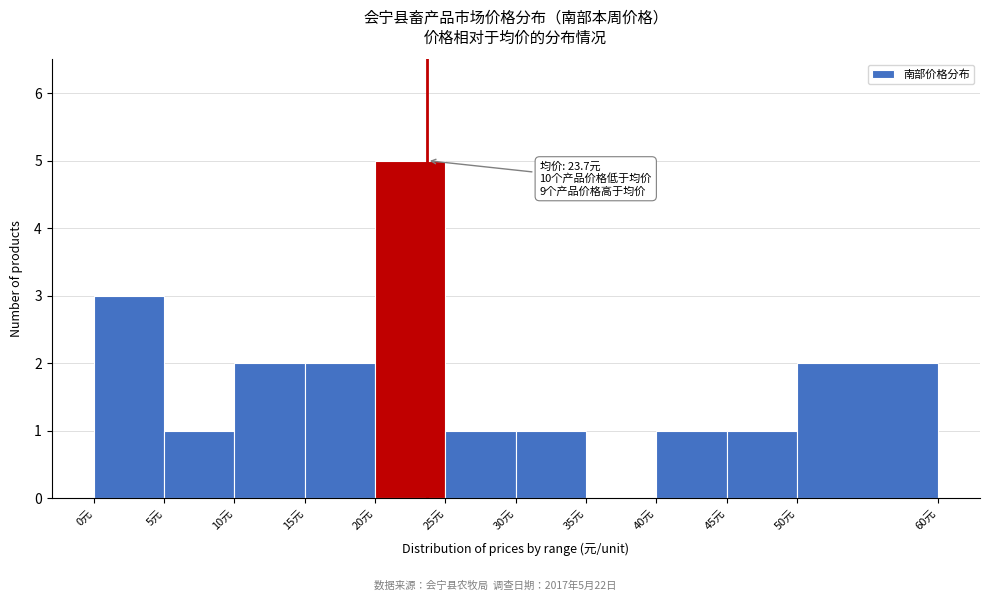

Which range on the x-axis has the tallest bar?

20 to 25